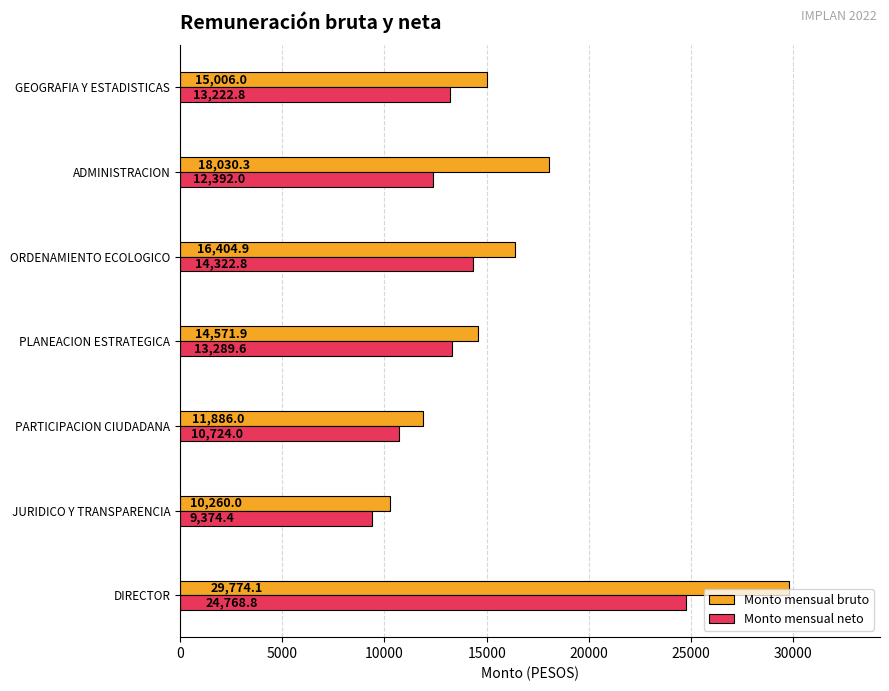

Which series changed the most between DIRECTOR and PARTICIPACION CIUDADANA?

Monto mensual bruto